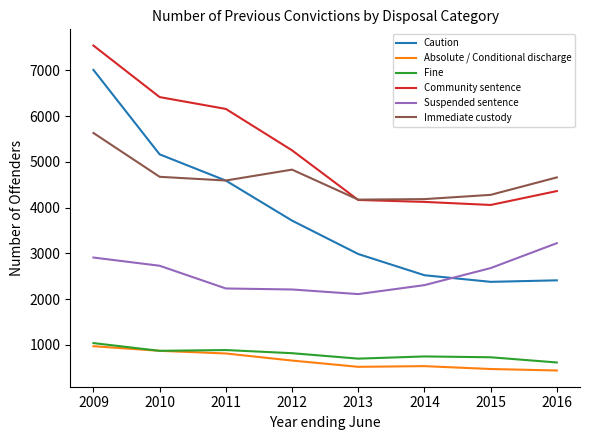

What is the total value across all series at 2014?

14412